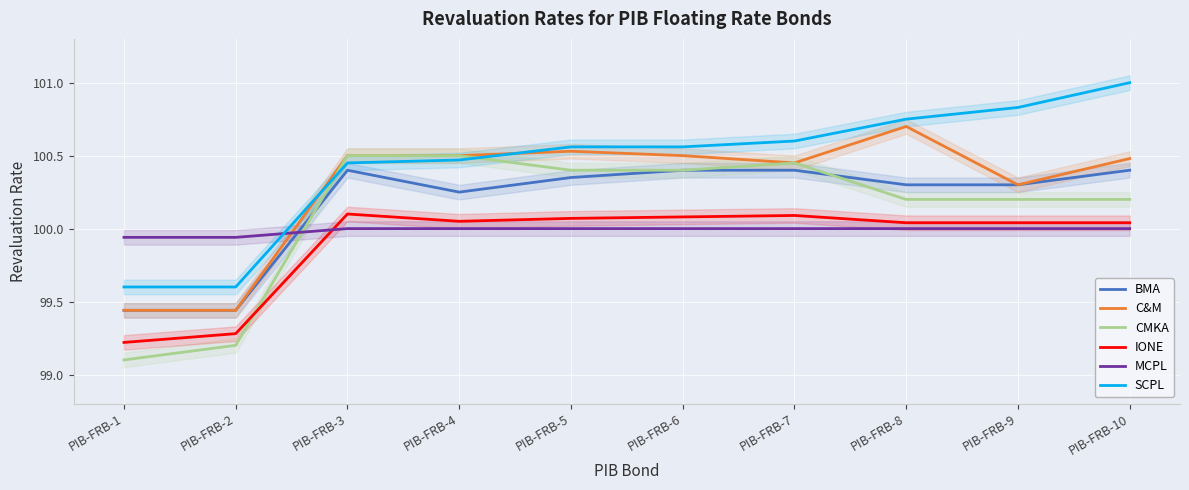

True or false: CMKA and MCPL intersect in this chart.

True